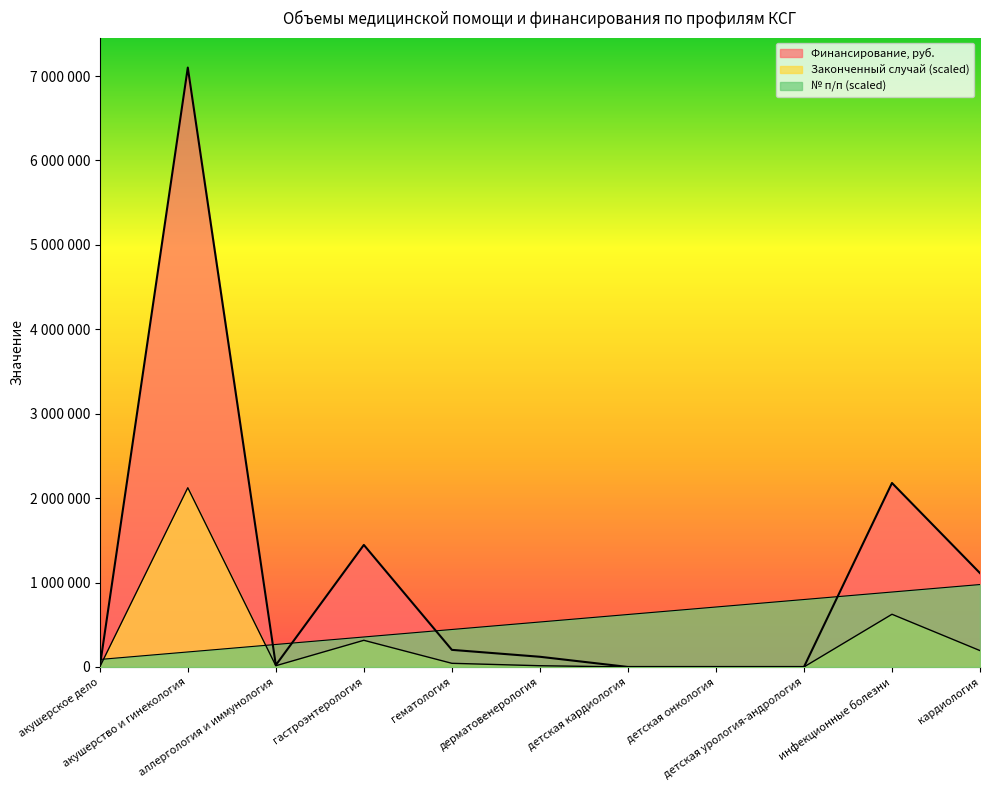

Does the chart display data point markers on the line(s)?

No